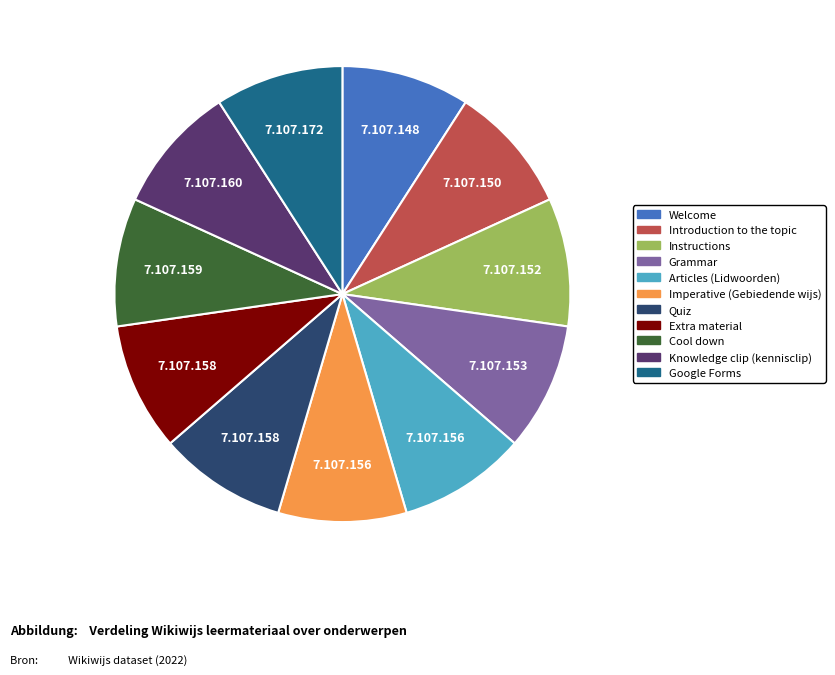

True or false: Instructions accounts for 1% of the total.

False